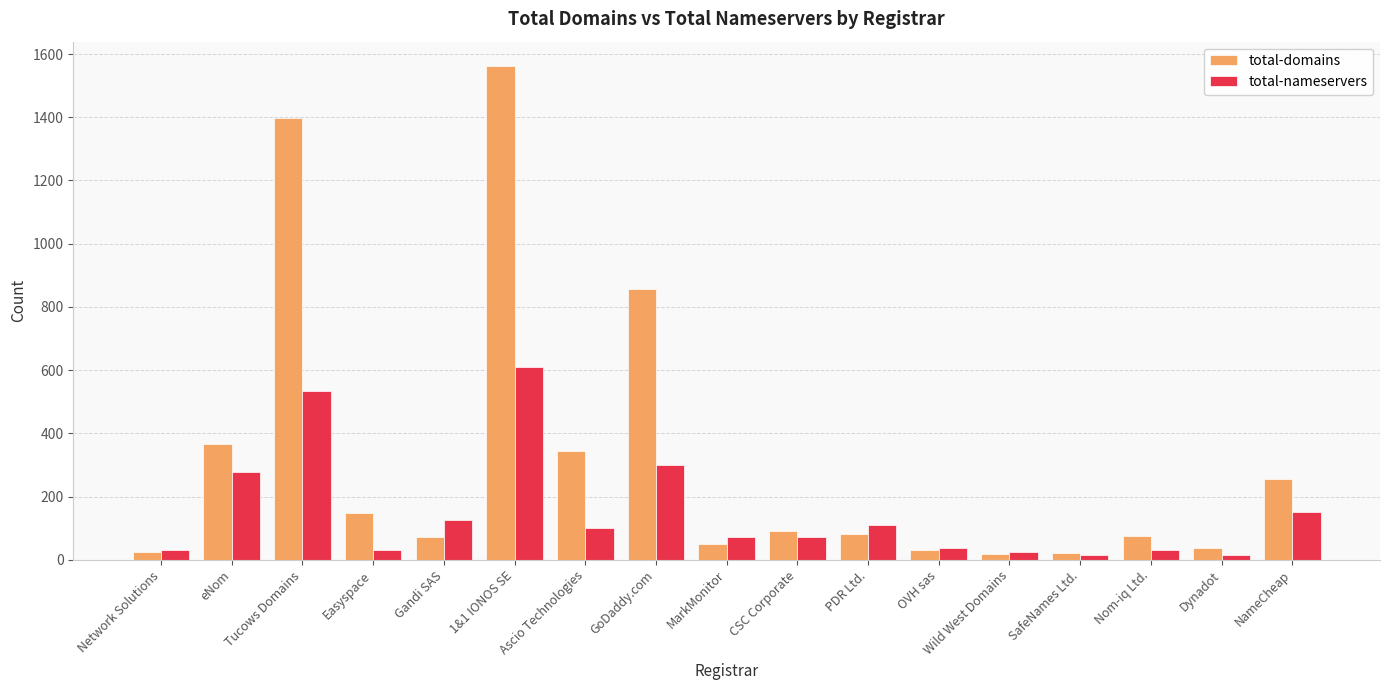

What is the sum of the total-nameservers values at Network Solutions and Ascio Technologies?

131